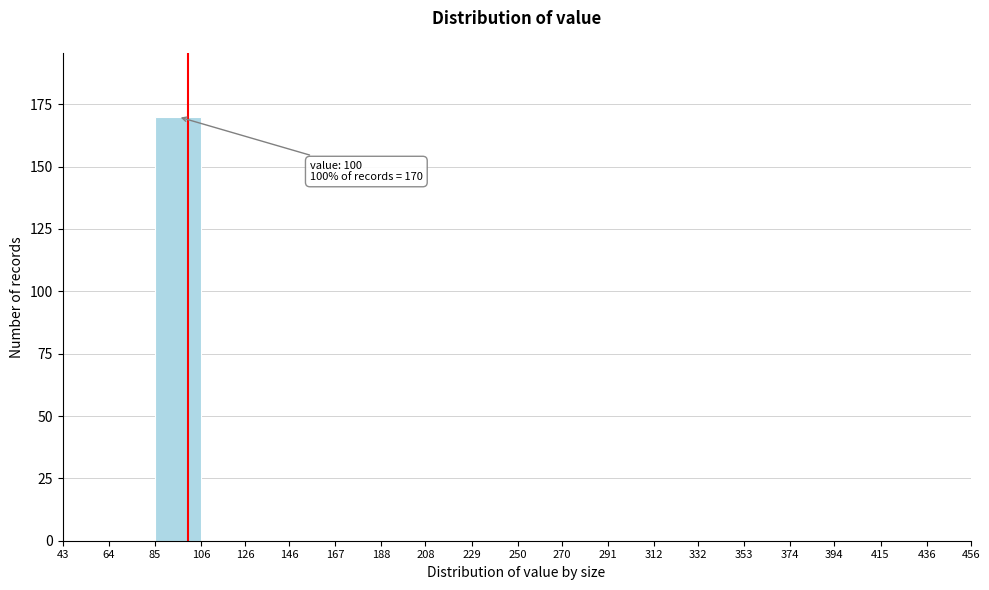

Over which range of the x-axis is the bar tallest?

85 to 106